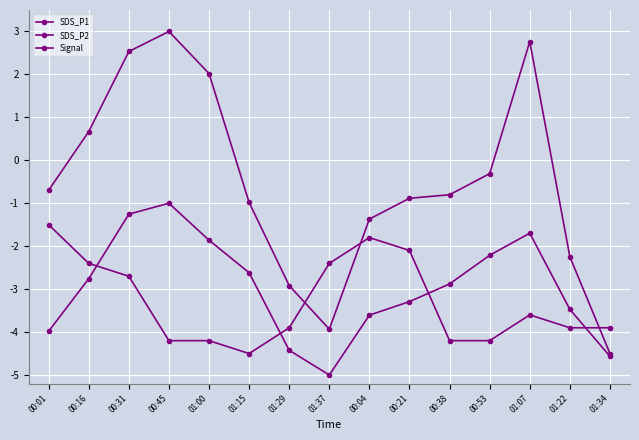

Where is the first local maximum for SDS_P1?

00:45